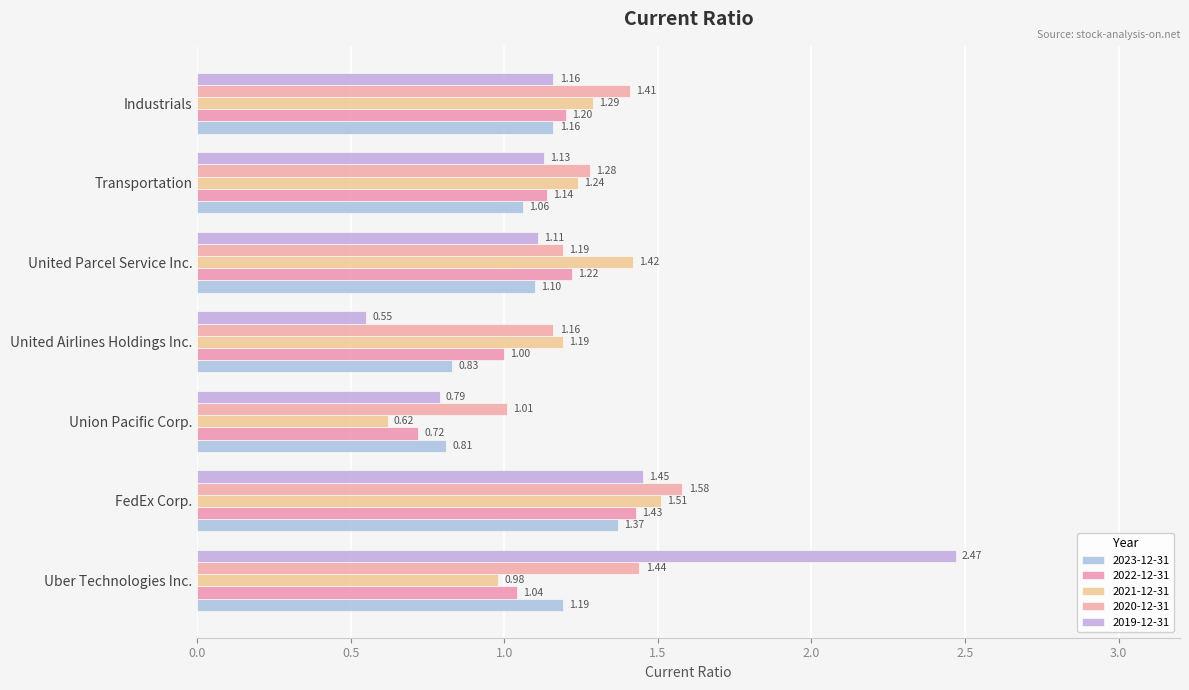

The 2021-12-31 series shows 0.6 at Union Pacific Corp.. True or false?

True